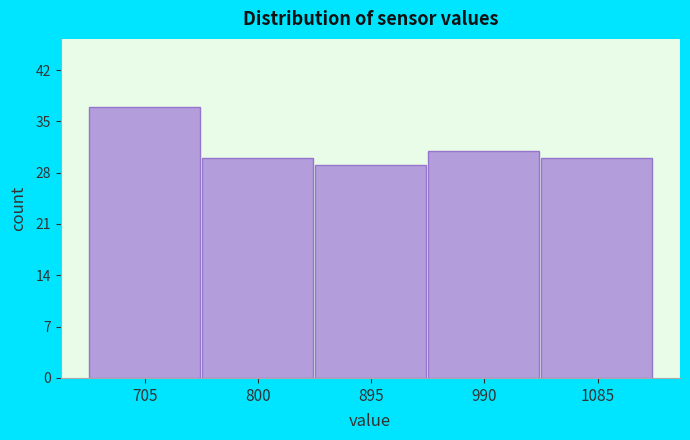

Which range on the x-axis has the tallest bar?

660 to 750